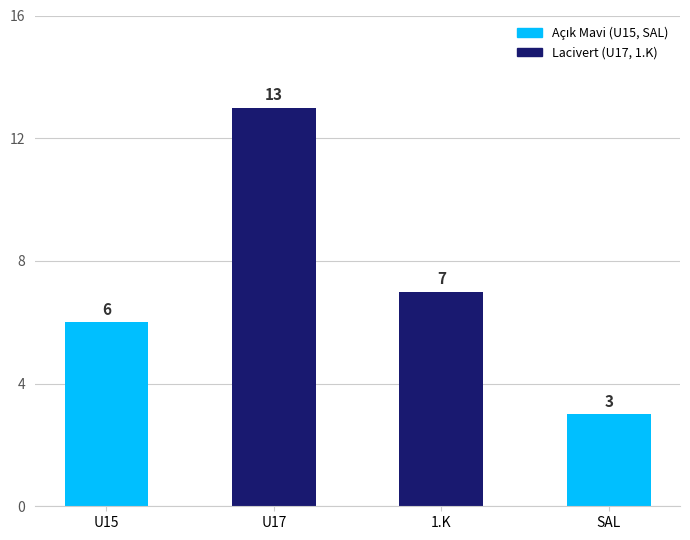

Which label corresponds to the largest value in the chart?

U17